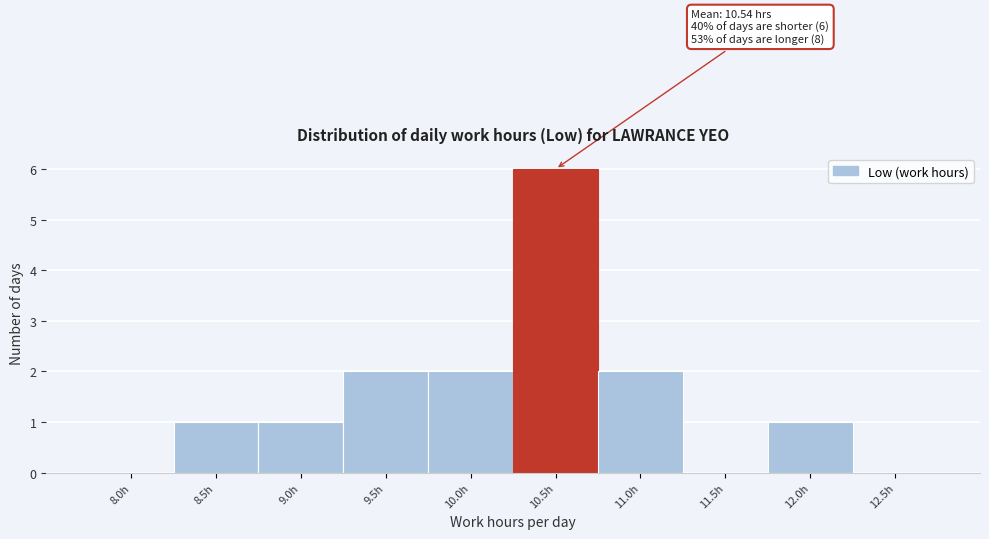

Reading left to right, what are all the values shown in this chart?

8.0h=0	8.5h=1	9.0h=1	9.5h=2	10.0h=2	10.5h=6	11.0h=2	11.5h=0	12.0h=1	12.5h=0